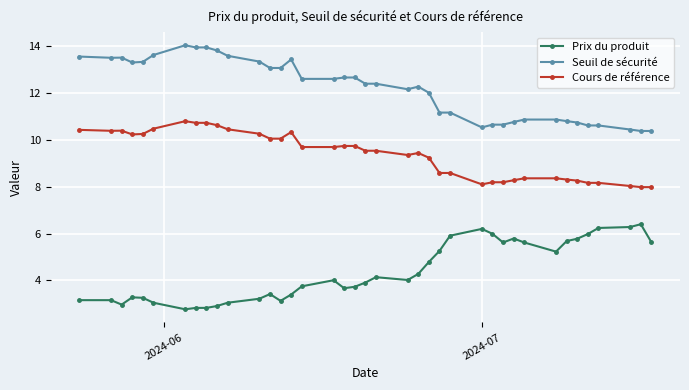

What is the value of the Cours de référence point at the 22nd from the left?

9.4